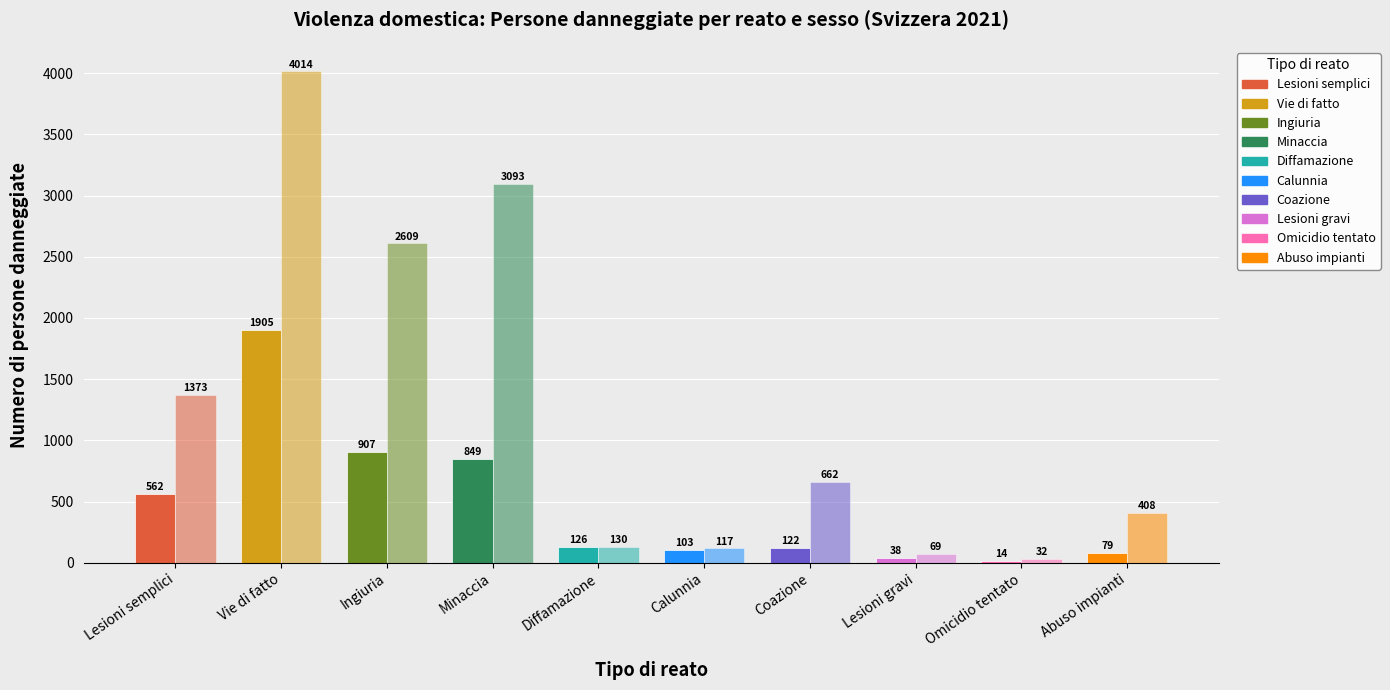

What is the label of the 10th bar from the left?

Abuso impianti